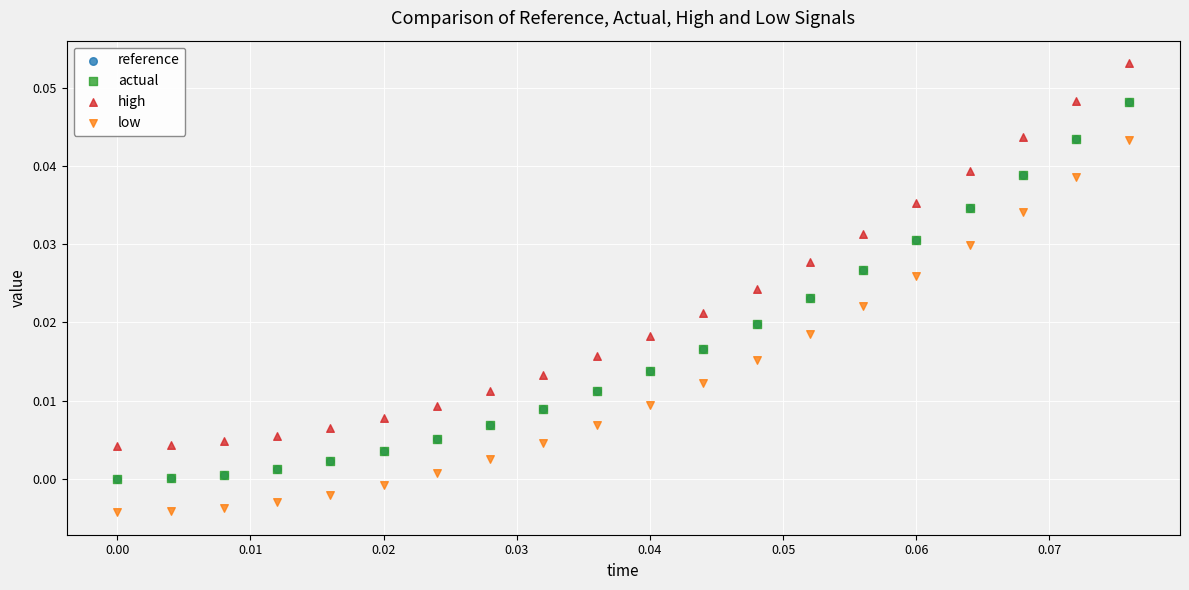

What are all the series names shown in the legend?

reference, actual, high, low